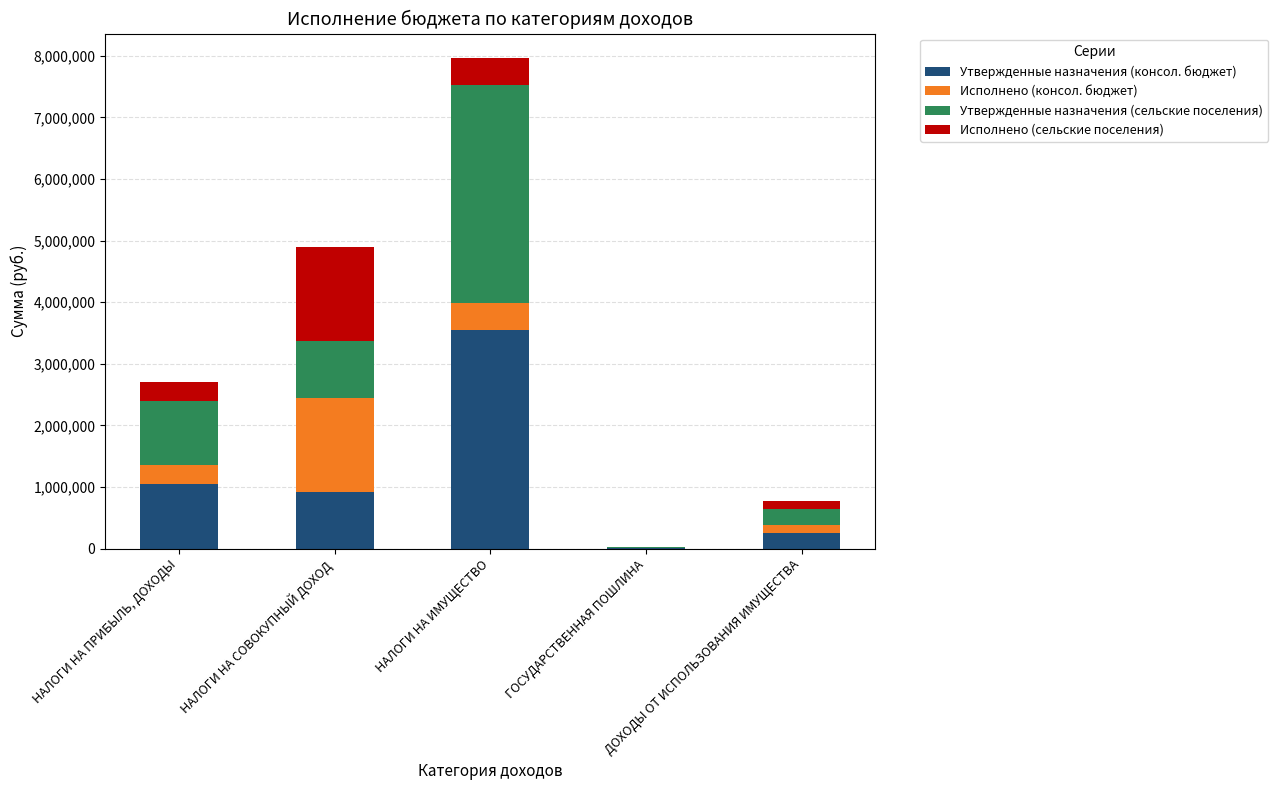

What is the maximum value for Утвержденные назначения (консол. бюджет)?

3550000.0